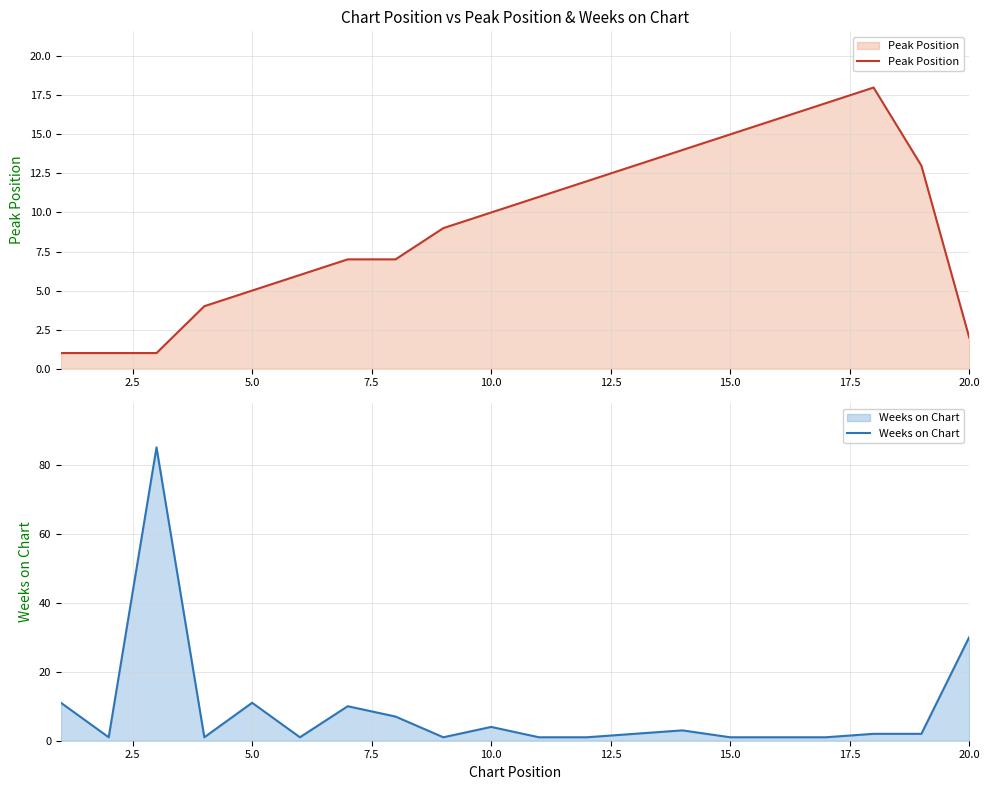

True or false: Weeks on Chart and Peak Position cross at least once.

True